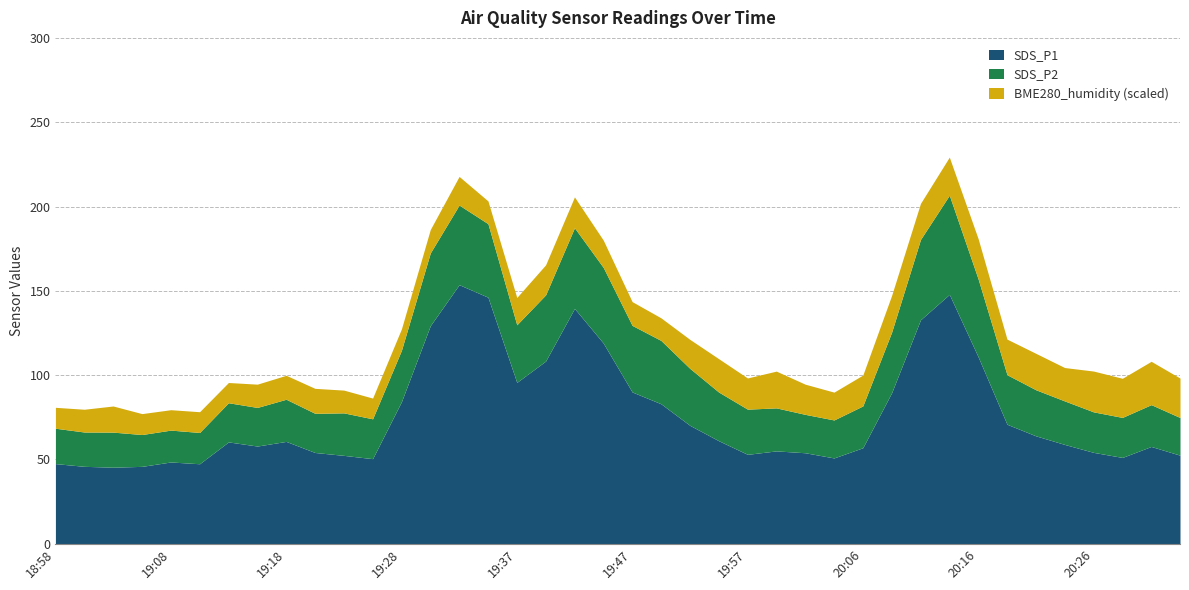

What is the maximum value for SDS_P1?

153.7